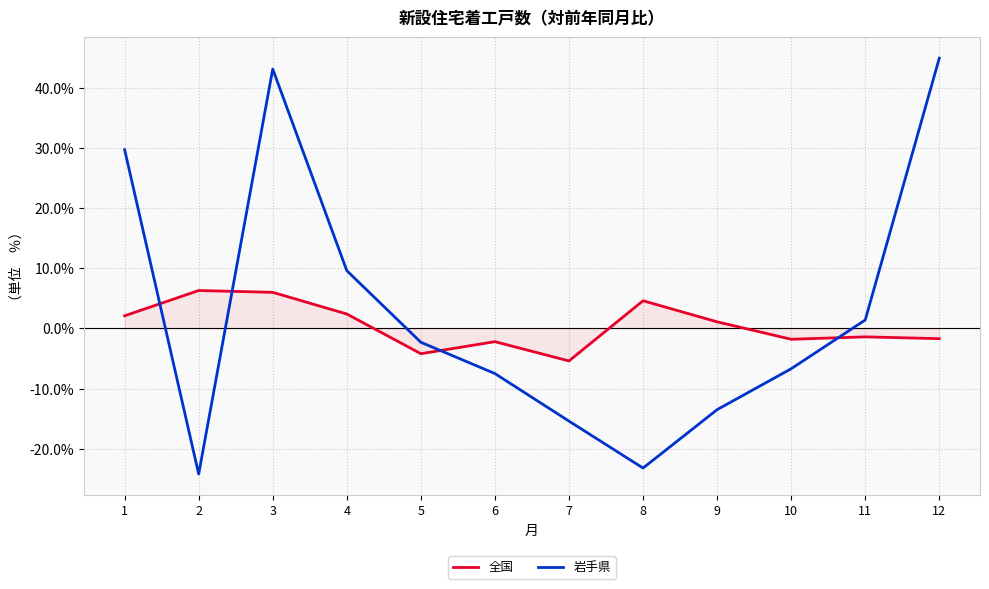

How many lines are shown in the chart?

2